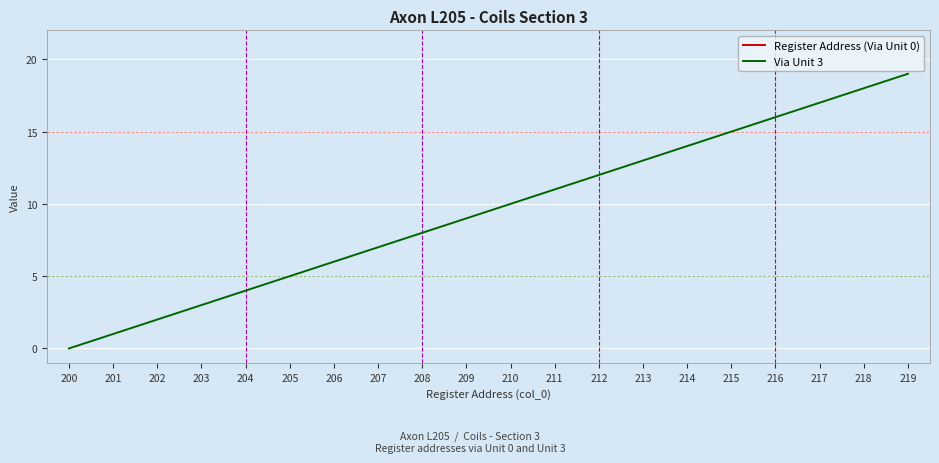

What are all the series names shown in the legend?

Register Address (Via Unit 0), Via Unit 3